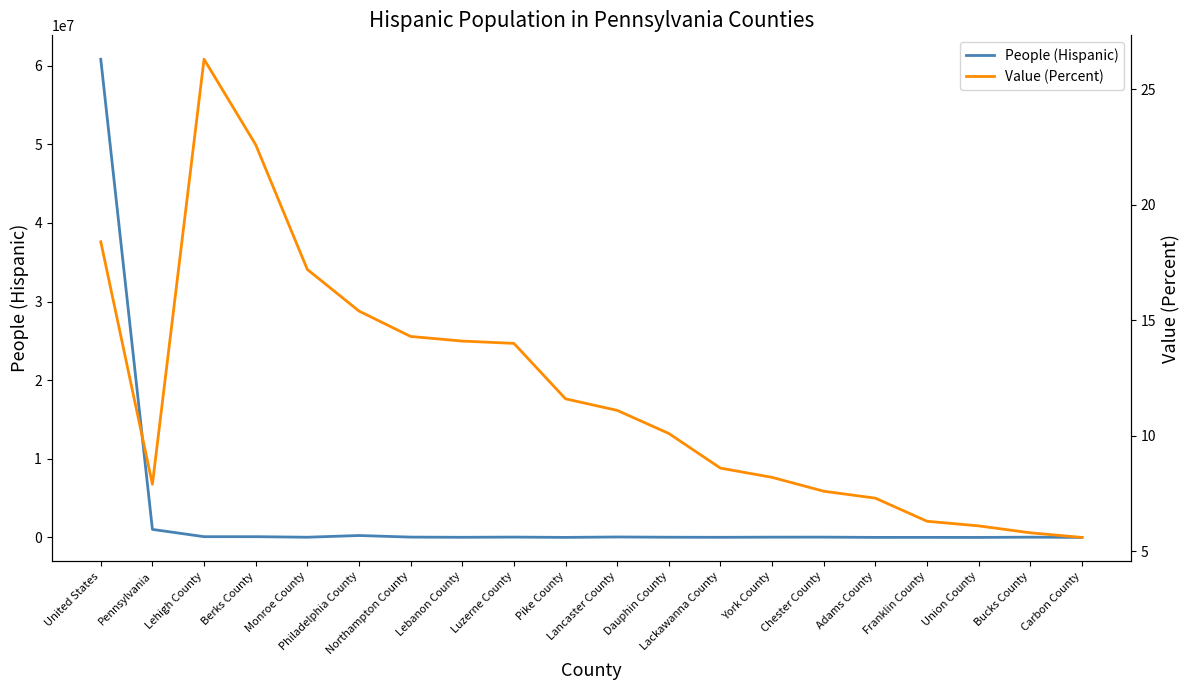

Is the value of Value (Percent) at Adams County greater than the value of People (Hispanic) at Dauphin County?

No